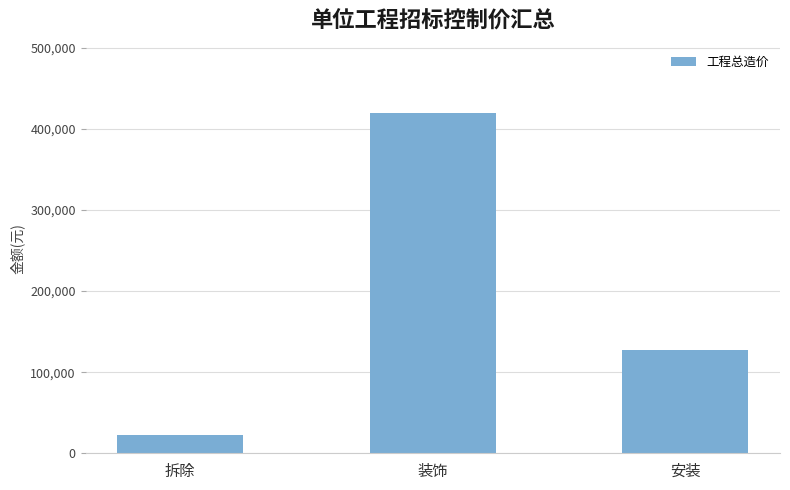

What is the label of the 1st bar from the right?

安装